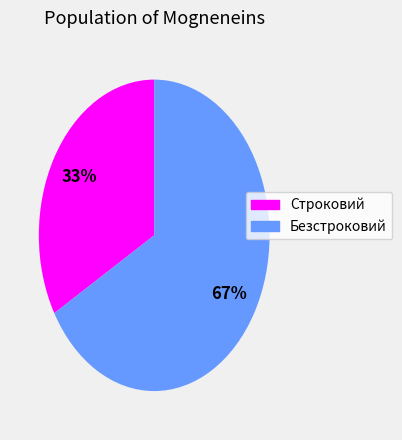

Which slice is the smallest?

Строковий